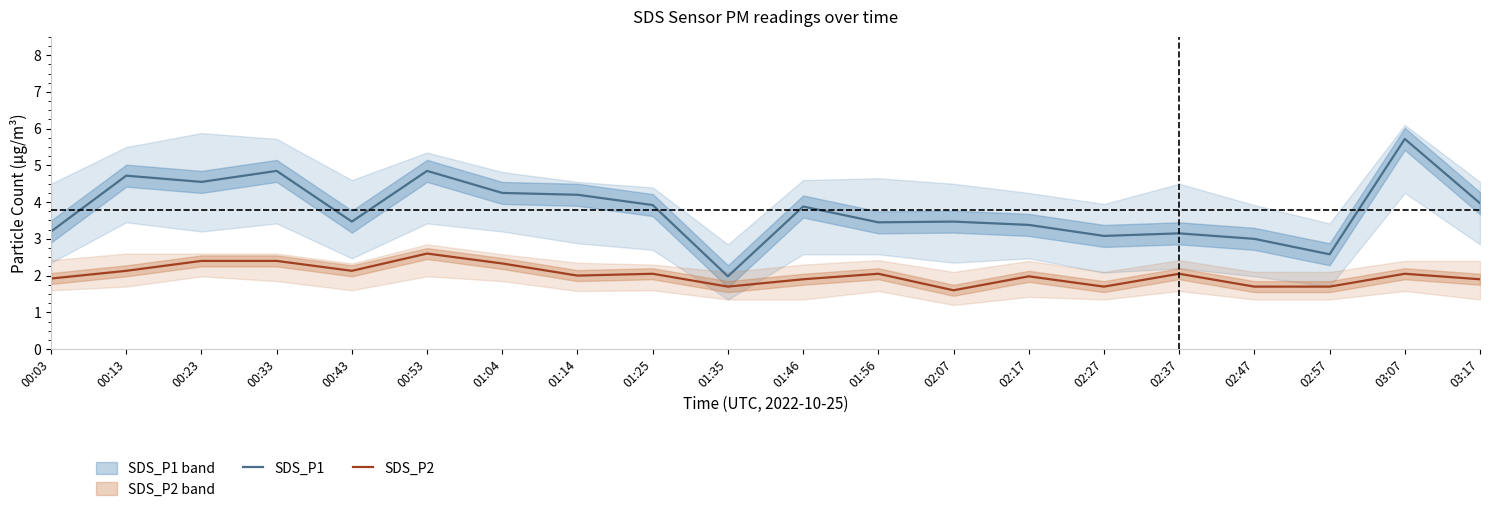

How many interior local valleys does the SDS_P2 series have?

5